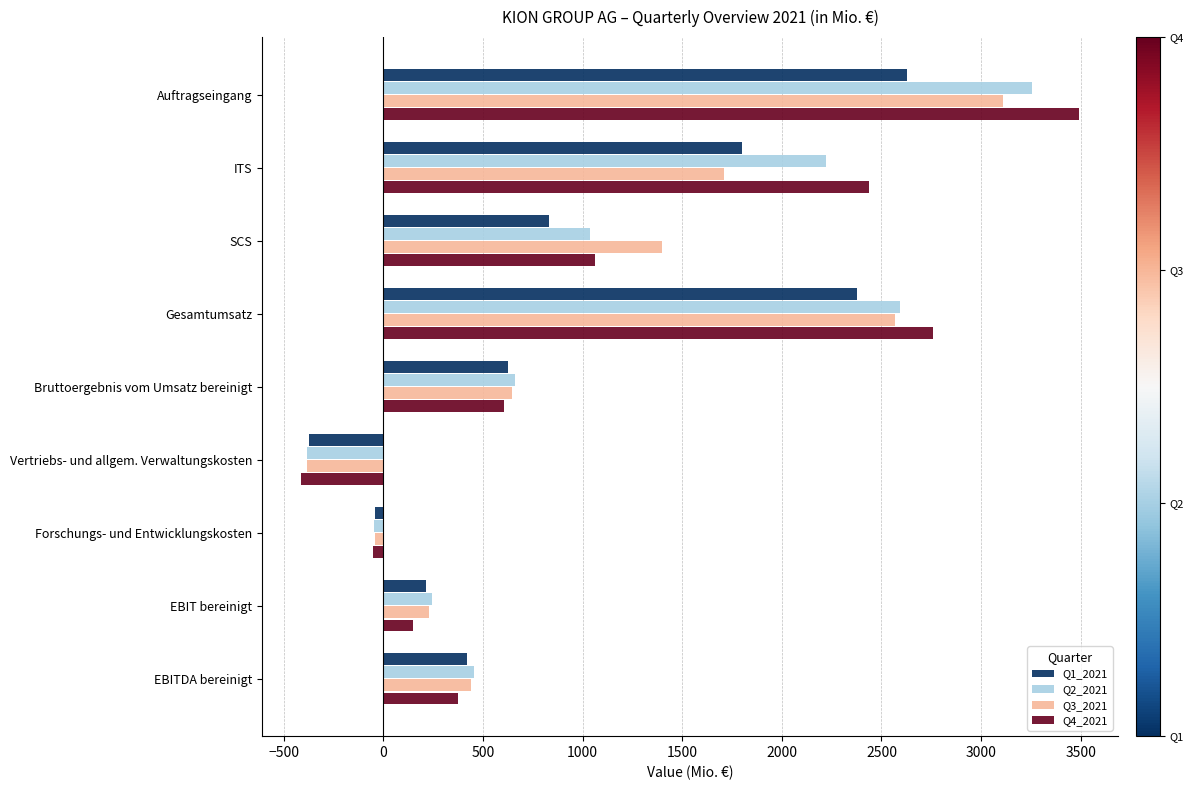

What are all the series names shown in the legend?

Q1_2021, Q2_2021, Q3_2021, Q4_2021